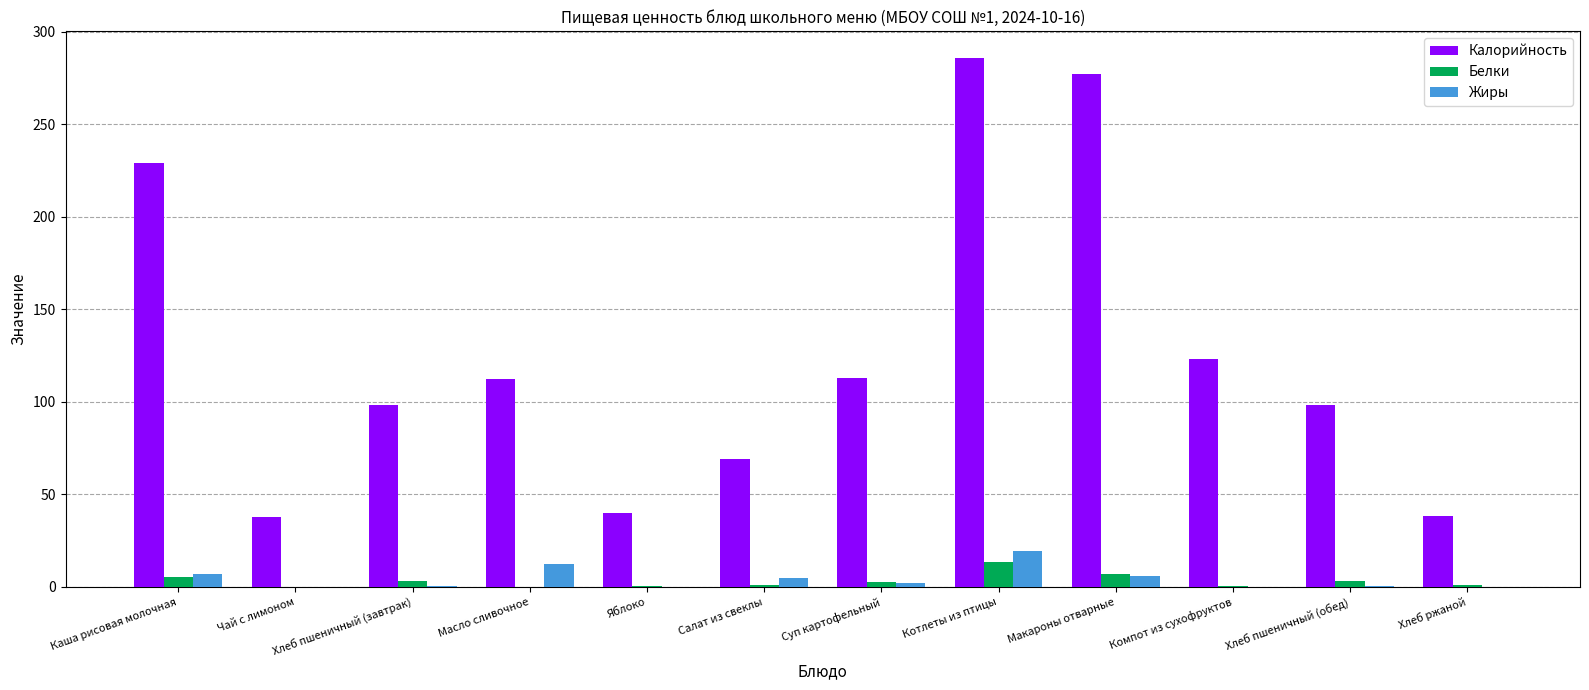

What is the sum of all Калорийность values?

1522.9